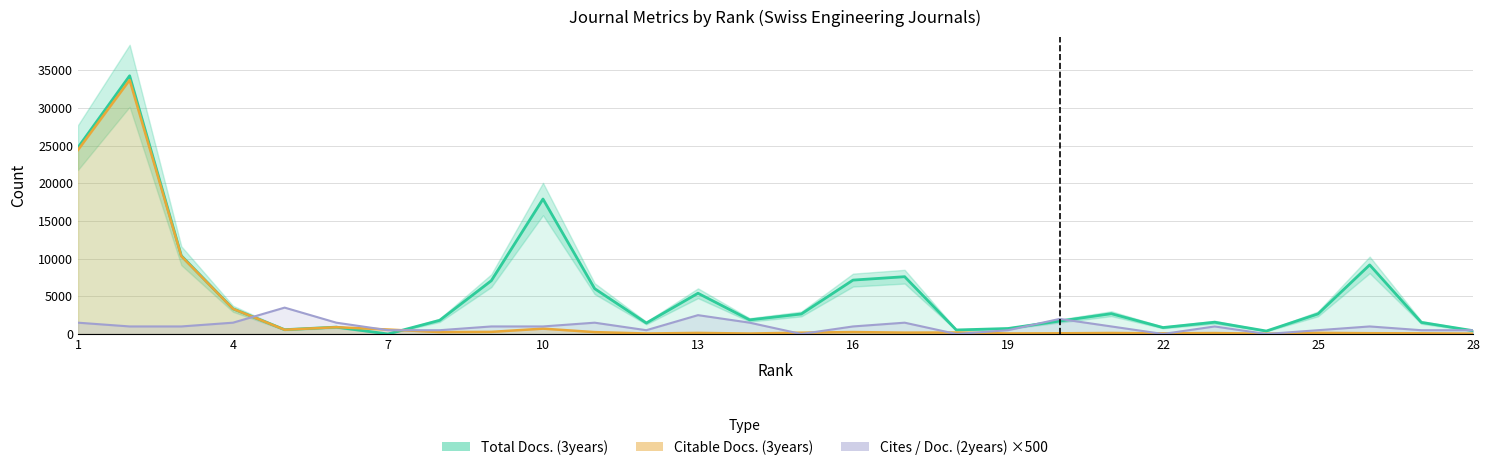

How many data points in Total Refs. are above 178?

13